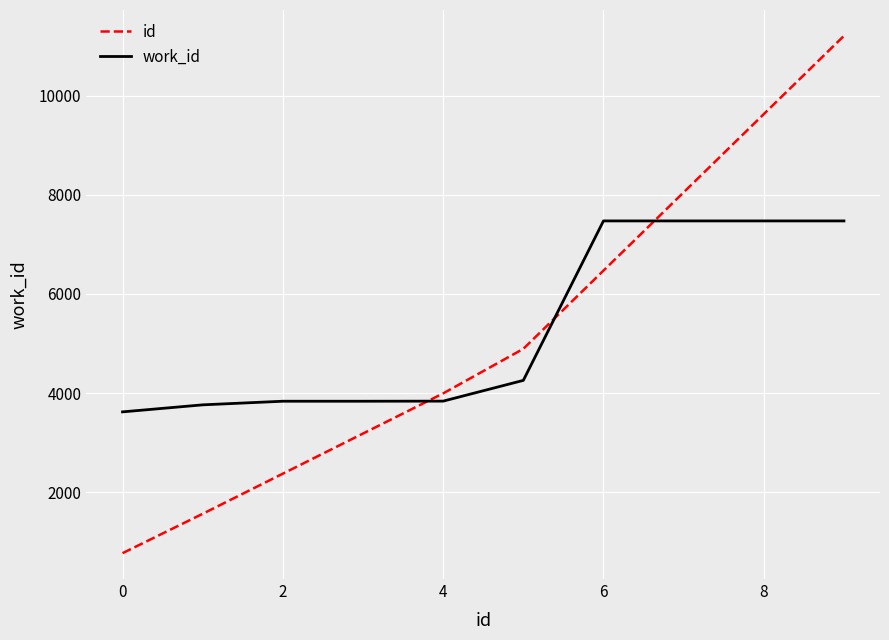

What is the difference between the maximum and minimum values in the id series?

10448.9